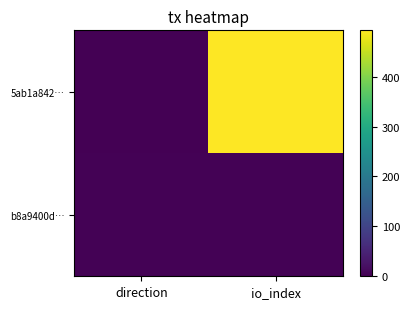

Which series has the widest spread of values?

5ab1a842…